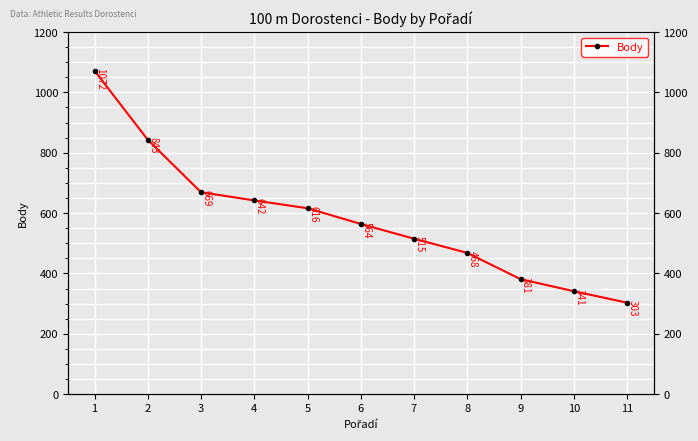

What is the sum of the values at 10 and 11?

644